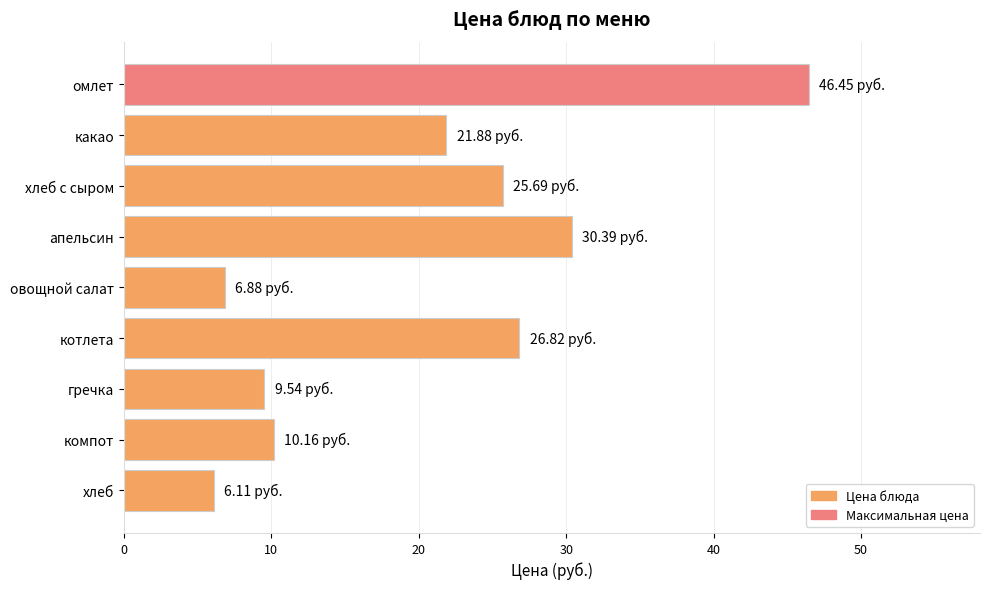

What is the label of the 9th bar from the bottom?

омлет